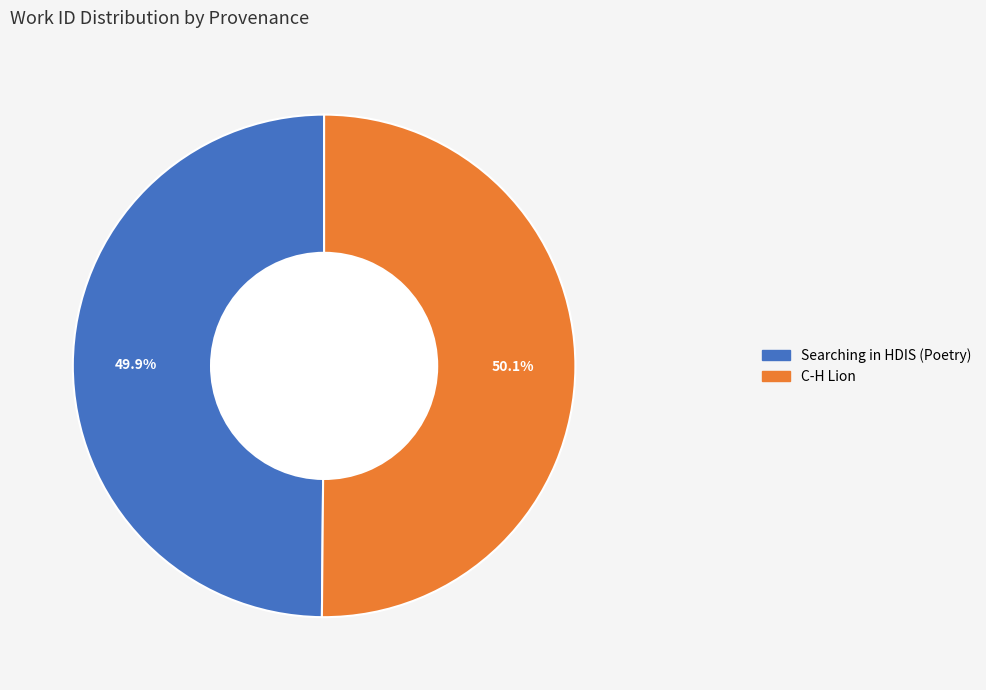

How much of the chart is everything except Searching in HDIS (Poetry)?

50.1%